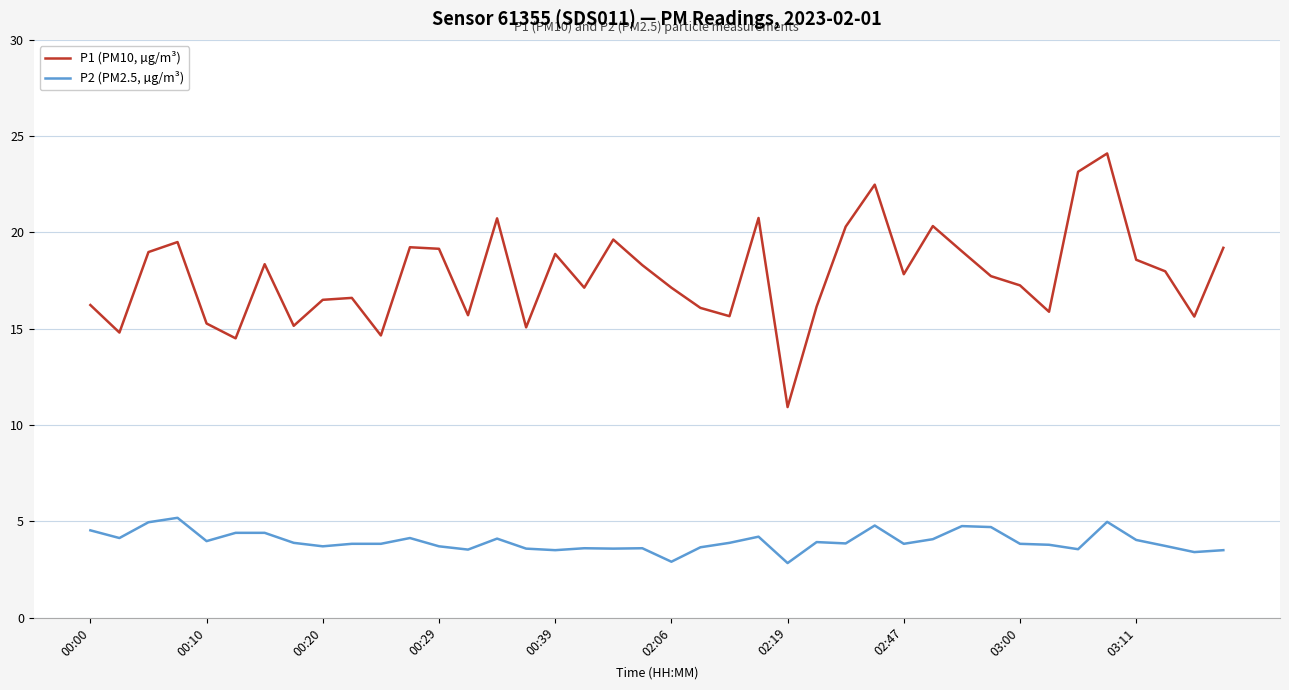

Which series has the widest spread of values?

P1 (PM10, µg/m³)